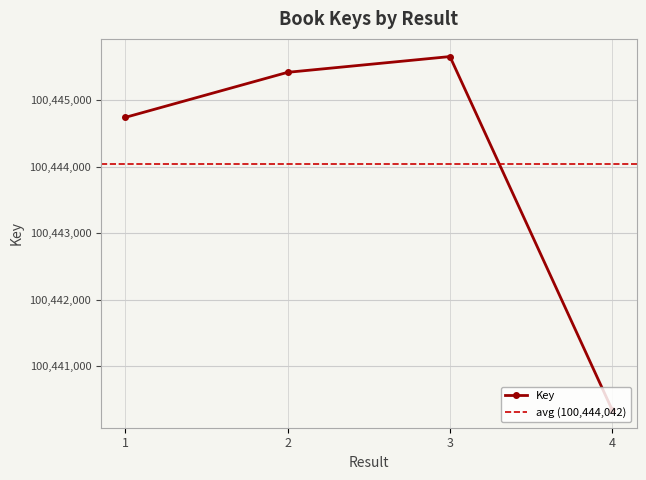

Is it true that the value at 3 is 147449049?

False